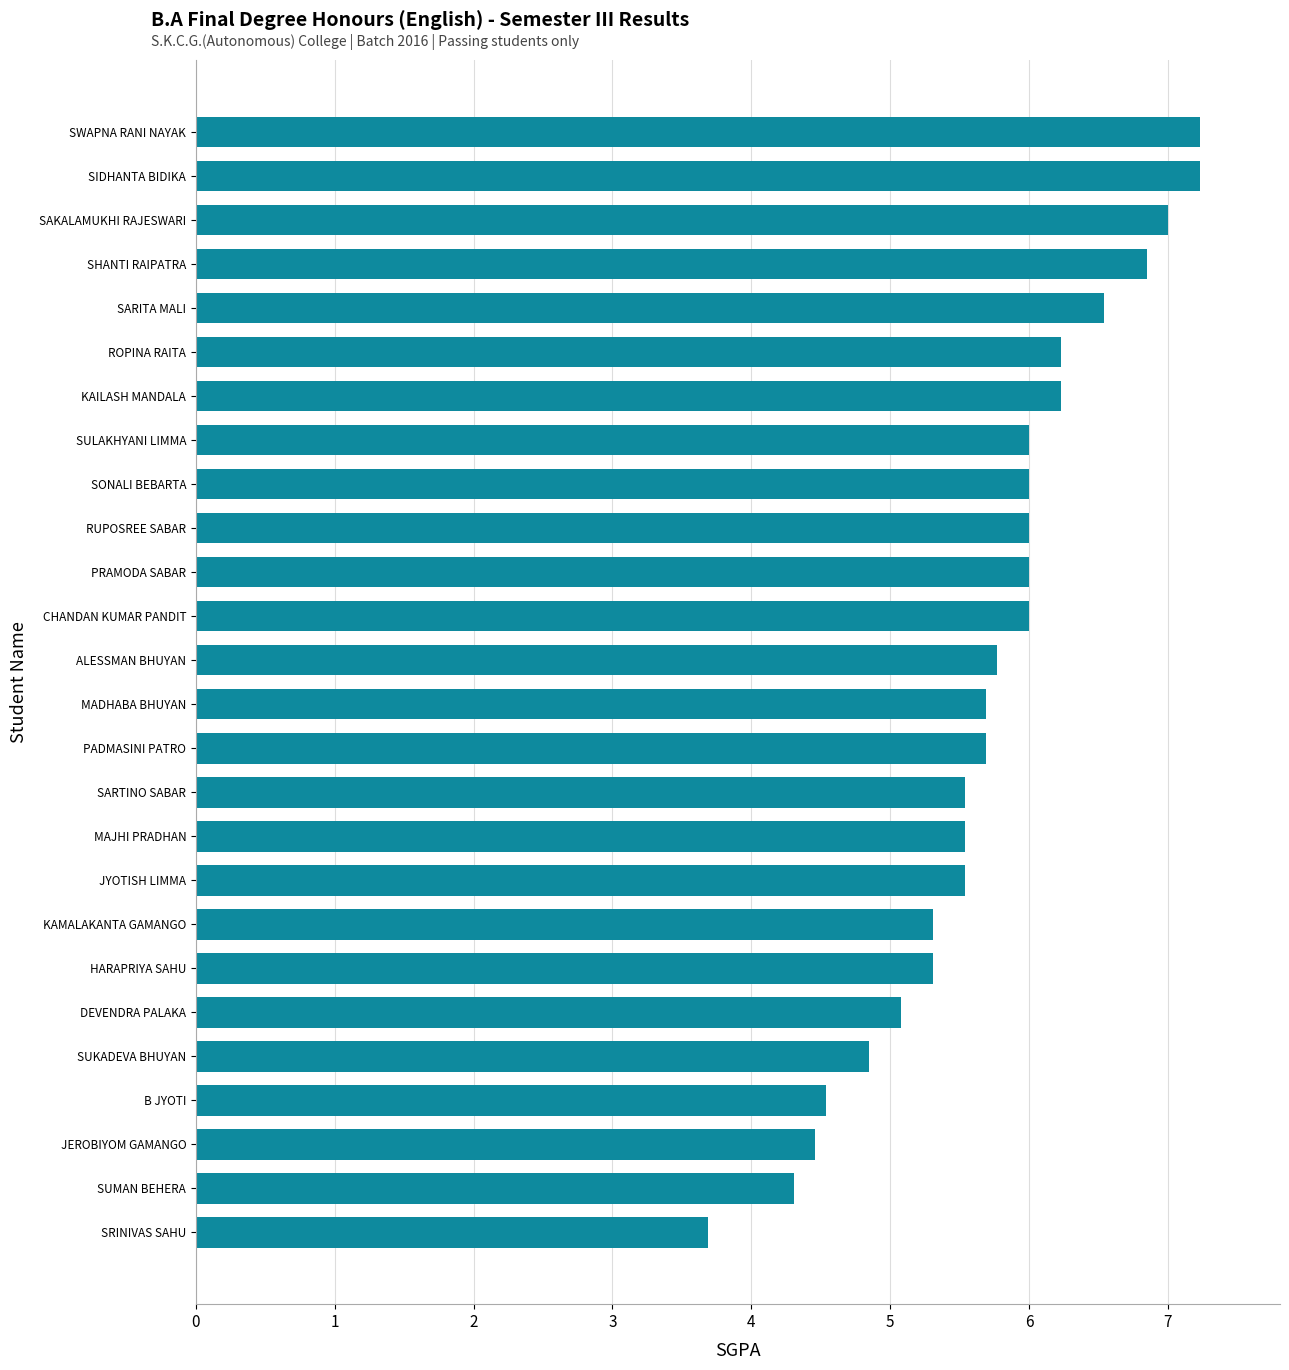

What is the greatest value displayed?

7.2